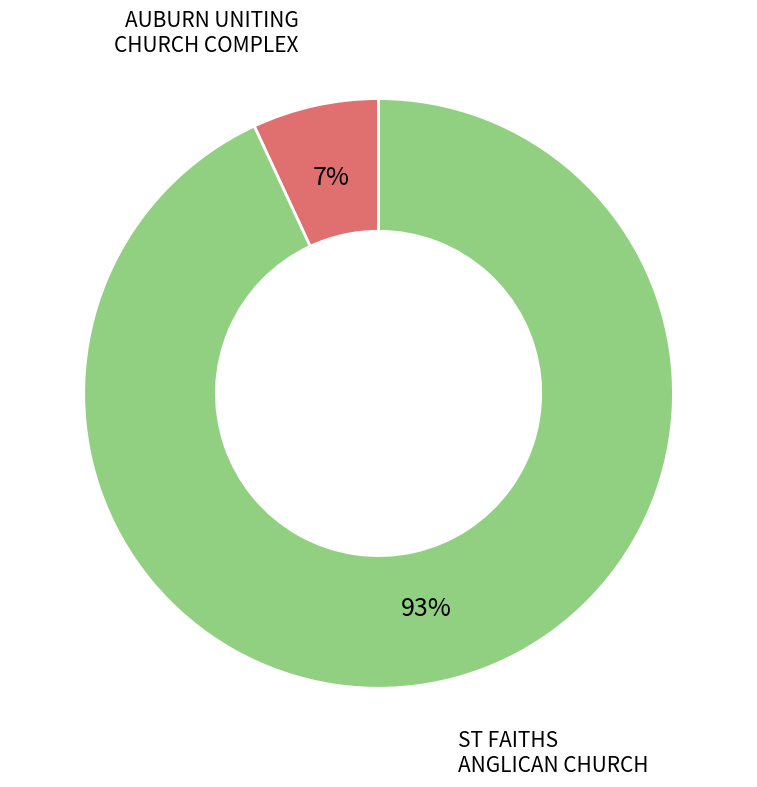

What is the largest slice in the pie chart?

ST FAITHS ANGLICAN CHURCH